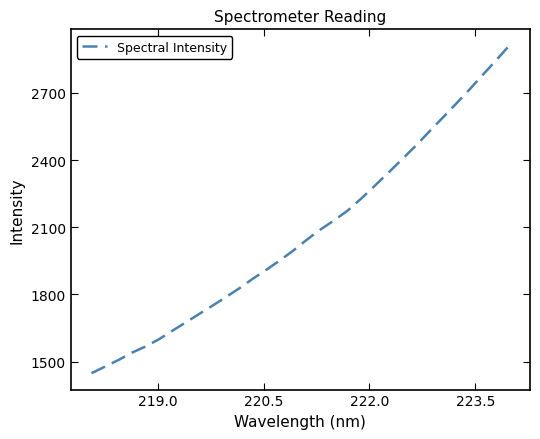

Reading left to right, what are all the values shown in this chart?

1447.9	1477.6	1507.0	1539.8	1567.1	1599.6	1637.8	1675.2	1713.2	1750.8	1789.3	1828.8	1871.5	1911.3	1953.0	1997.2	2045.7	2090.4	2130.8	2174.2	2227.5	2284.3	2342.0	2401.0	2460.3	2523.2	2585.3	2647.8	2711.8	2777.8	2843.4	2910.8